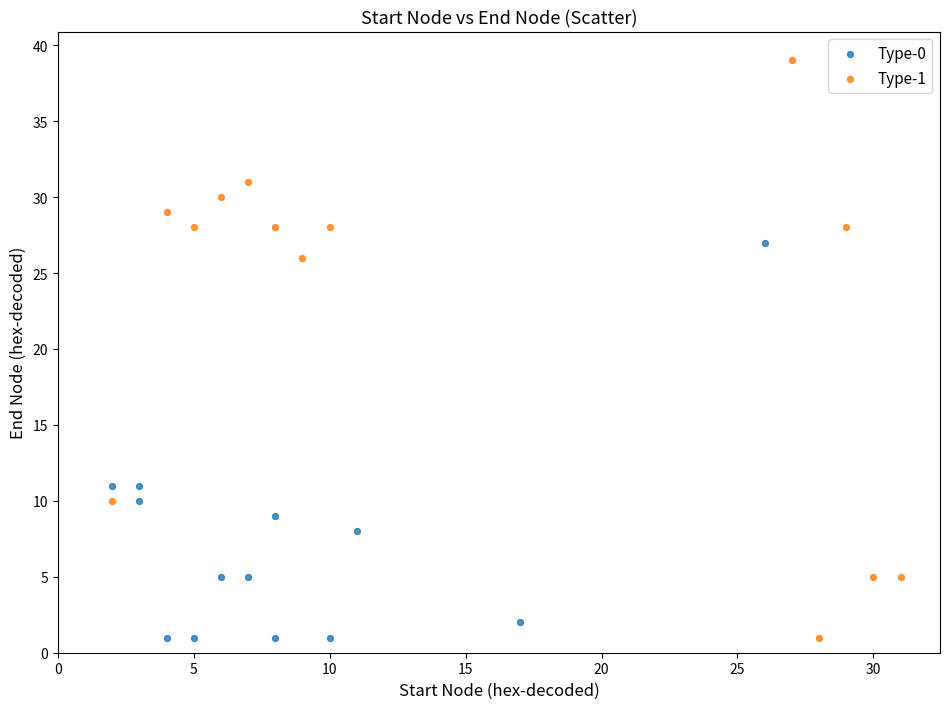

Which series contains the highest Y value?

Type-1